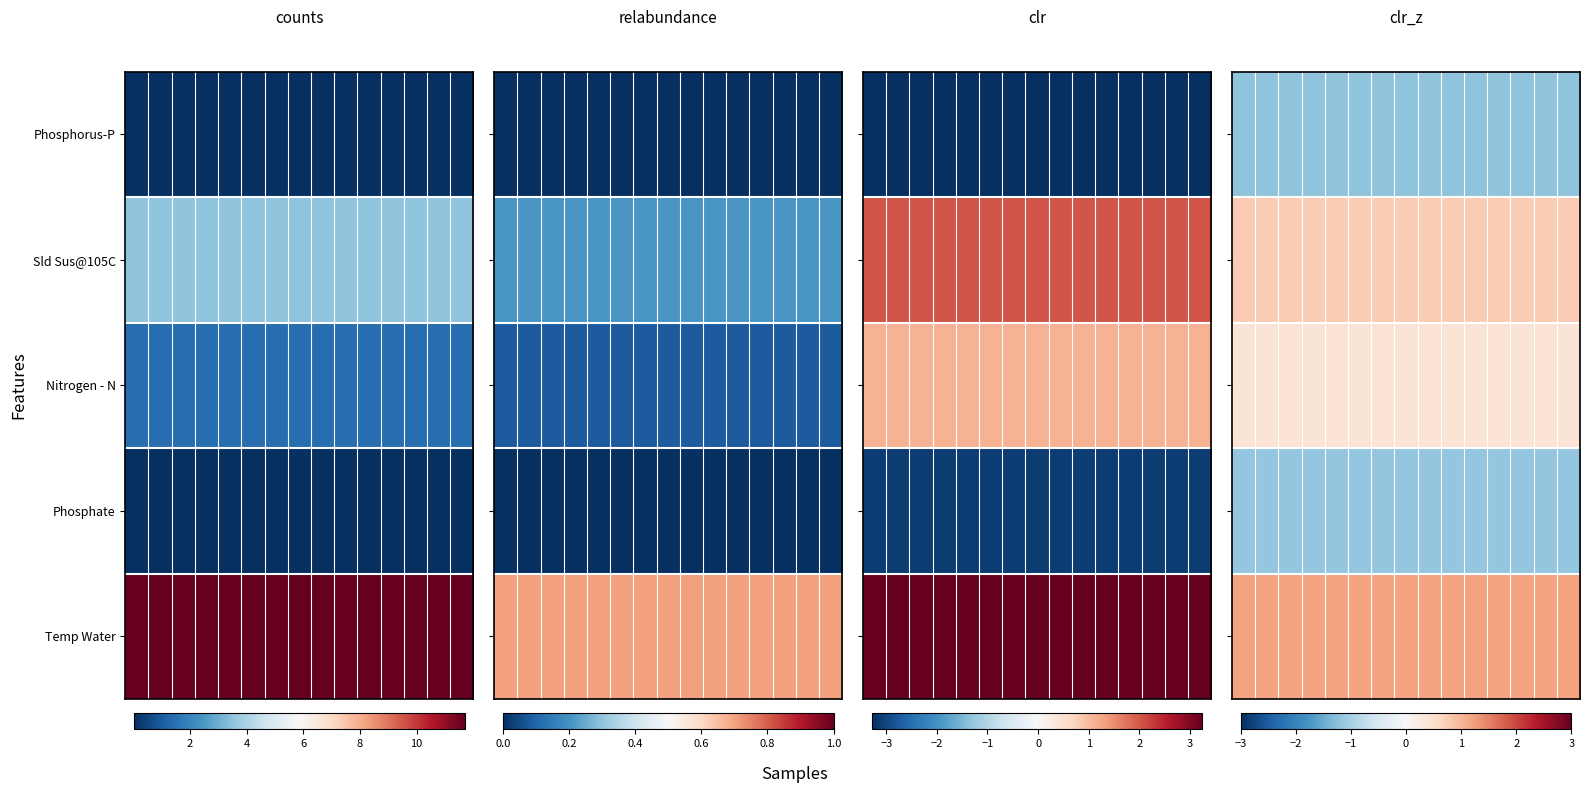

Which series has the largest total across all categories?

Temp Water